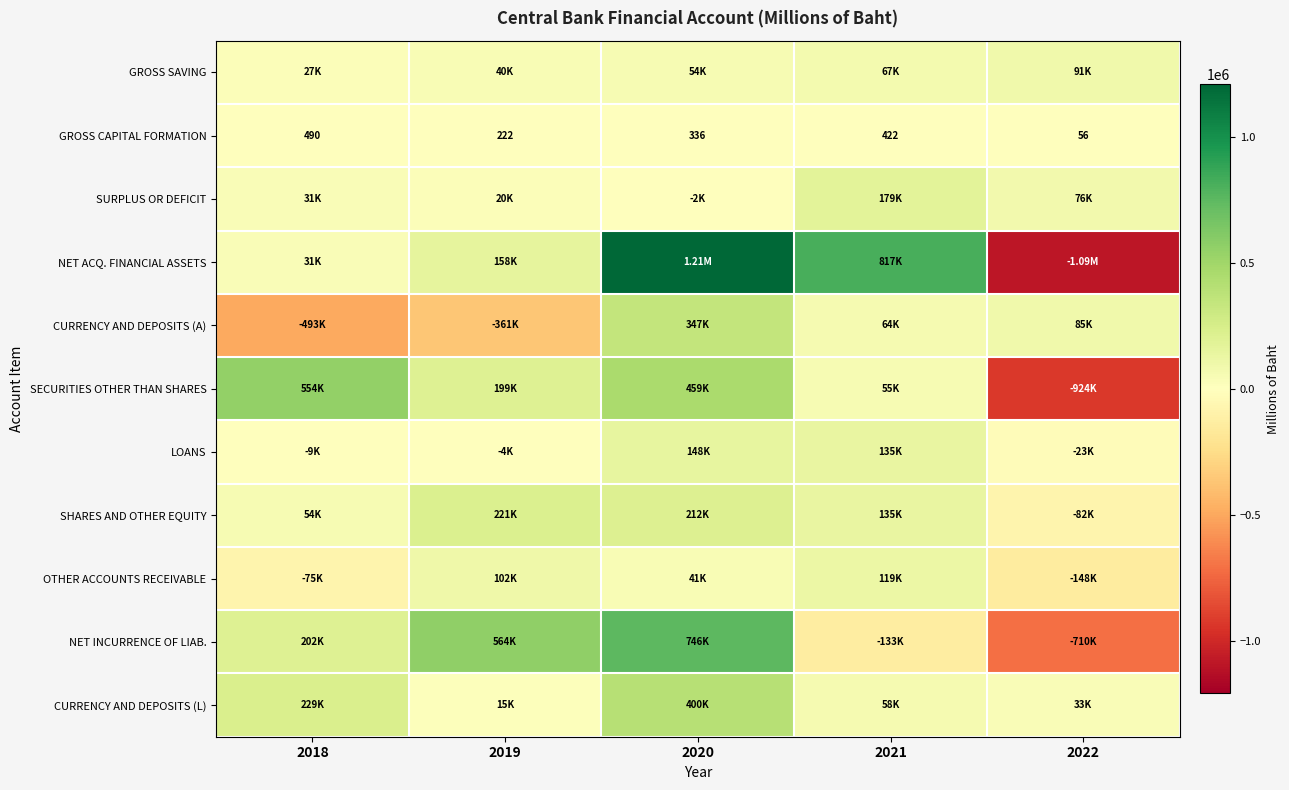

List the labels in order of GROSS CAPITAL FORMATION value, smallest first.

2022, 2019, 2020, 2021, 2018